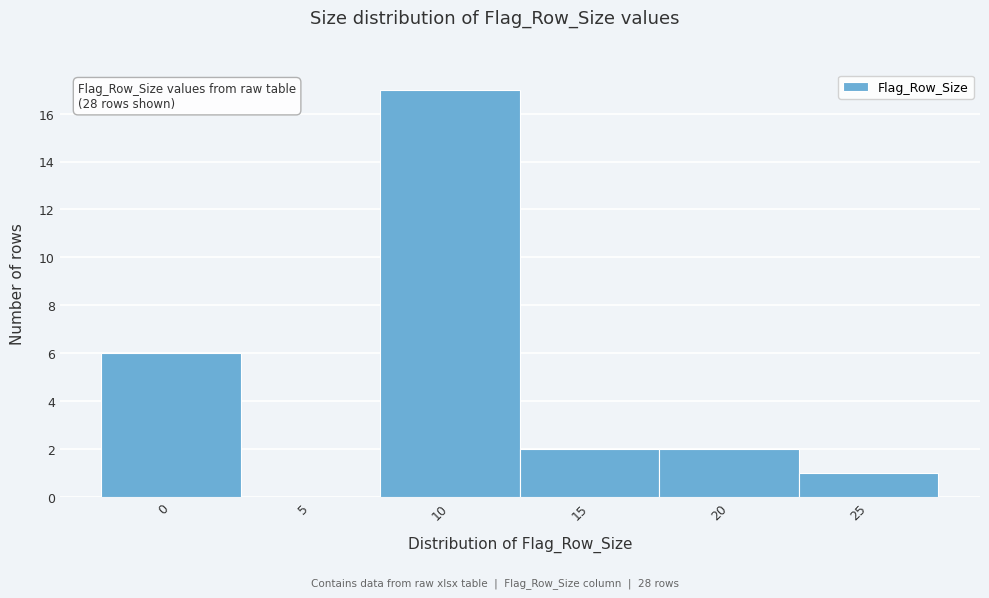

Reading left to right, extract all data points from this chart.

0=6	5=0	10=17	15=2	20=2	25=1